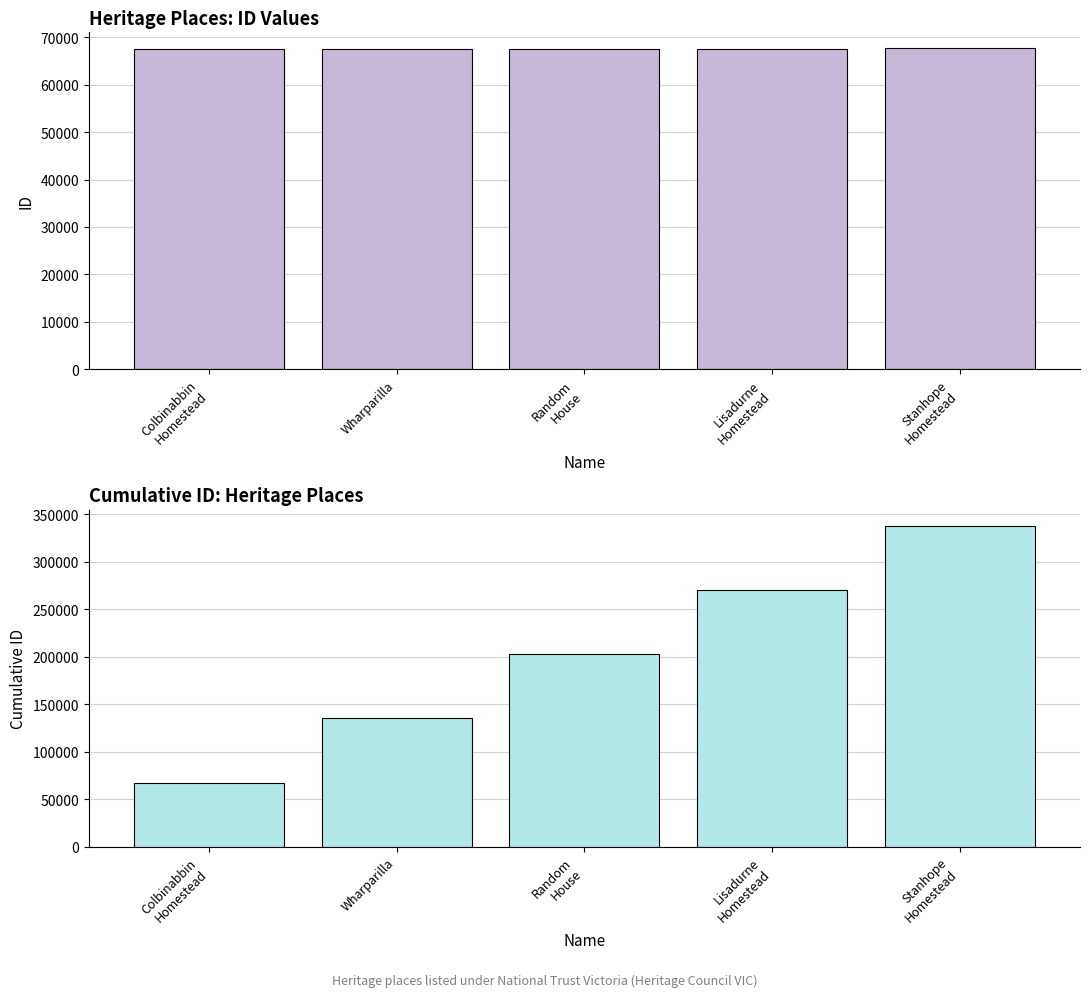

How many categories are shown in the chart?

5